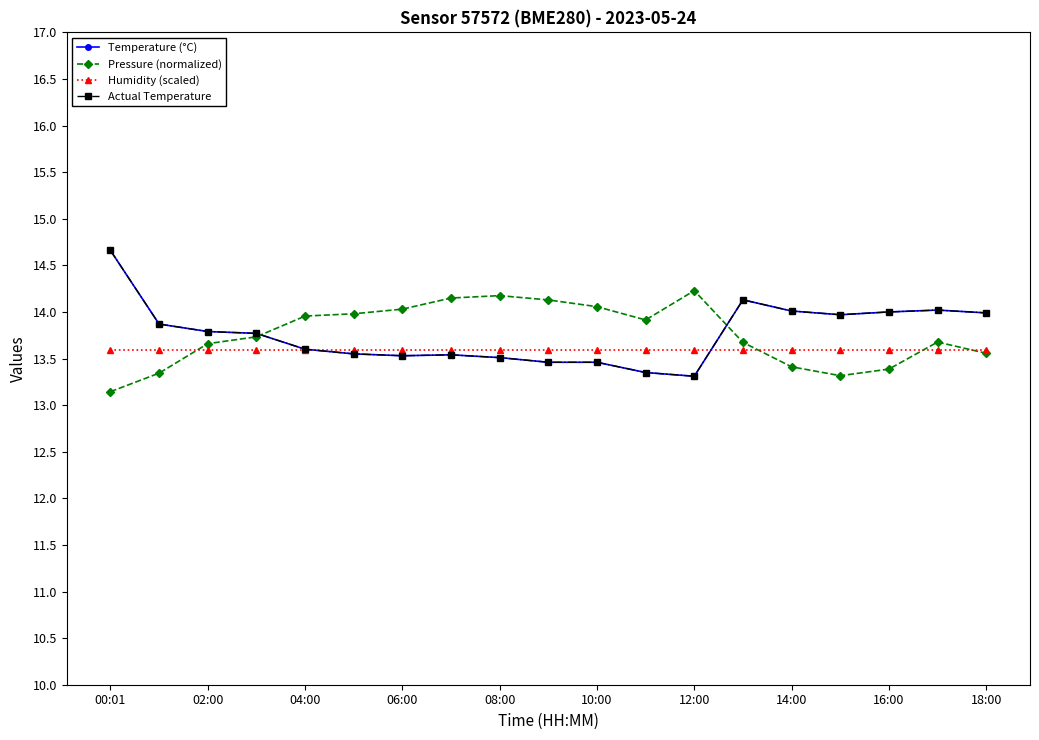

Does the chart have visible grid lines?

No